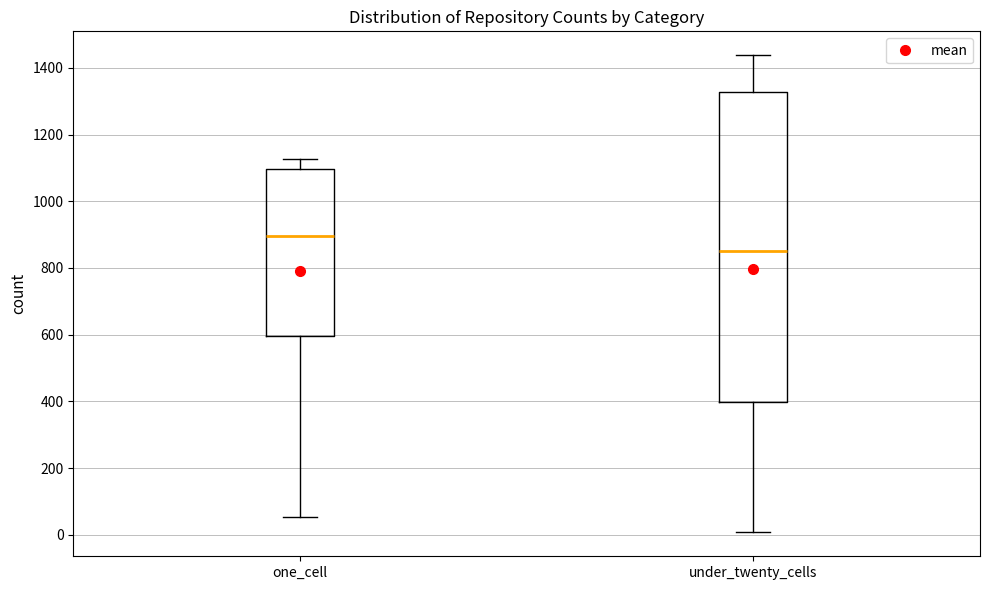

Where does the lower whisker of the box for one_cell end on the y-axis? The values are not printed on the chart, so give them approximately, as read against the axis.

60